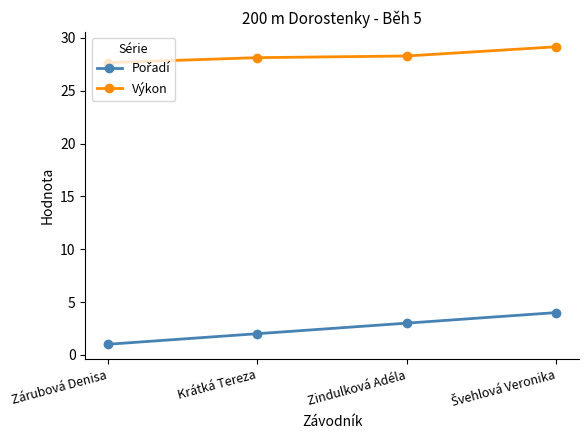

What is the smallest value displayed?

1.0